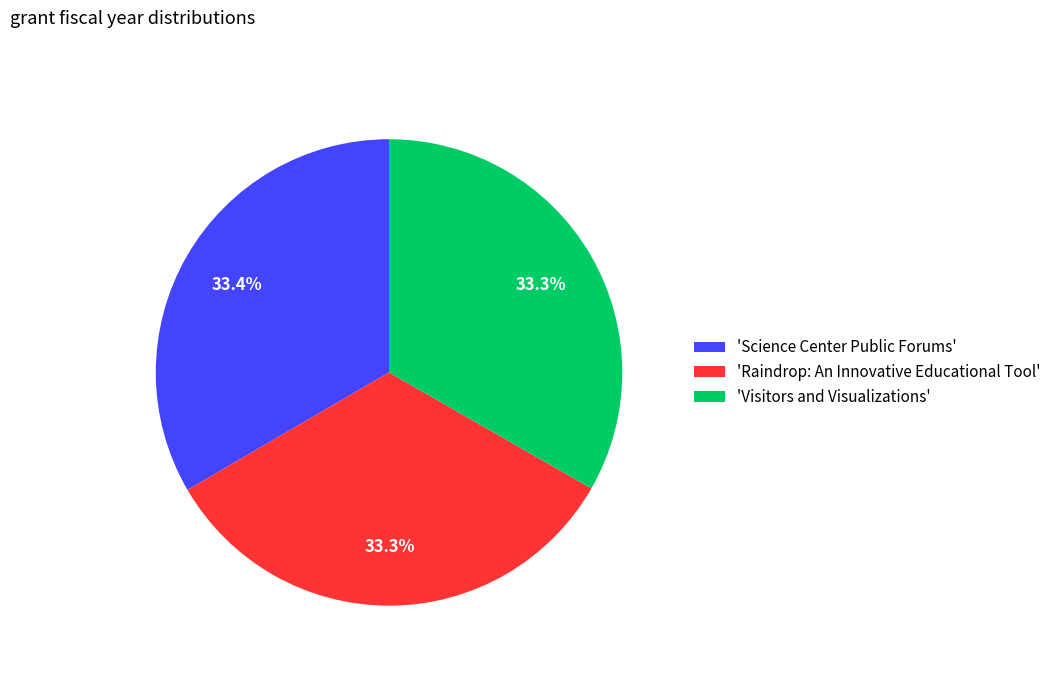

Does 'Science Center Public Forums' represent more than half of the total?

No